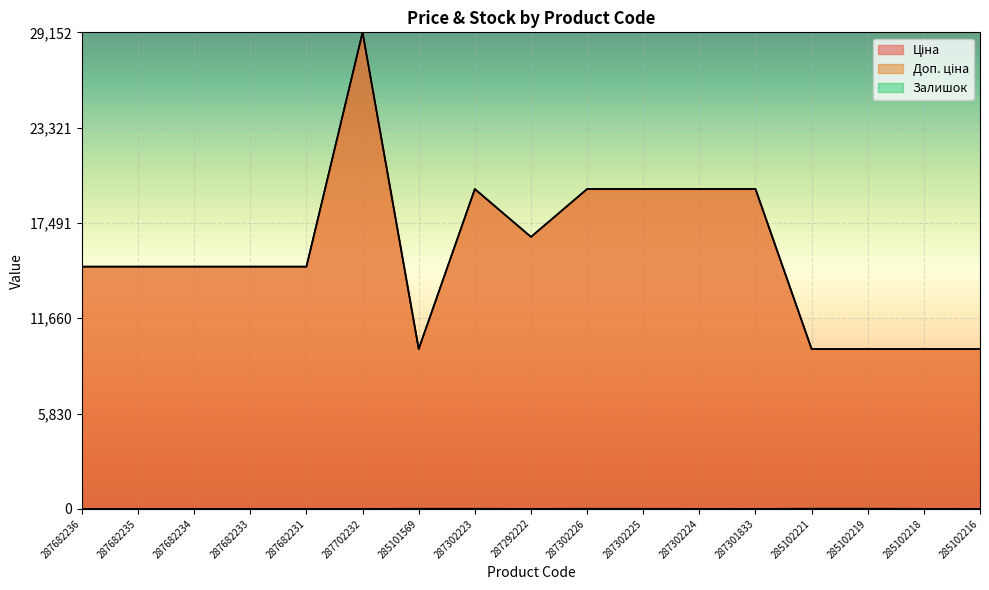

Reading left to right, list all the values displayed in this chart.

Ціна: 0.5	0.5	0.5	0.5	0.5	1.0	0.3	0.7	0.6	0.7	0.7	0.7	0.7	0.3	0.3	0.3	0.3
Доп. ціна: 0.5	0.5	0.5	0.5	0.5	1.0	0.3	0.7	0.6	0.7	0.7	0.7	0.7	0.3	0.3	0.3	0.3
Залишок: 0.0	0.0	0.0	0.0	0.0	0.0	0.0	0.0	0.0	0.0	0.0	0.0	0.0	0.0	0.0	0.0	0.0